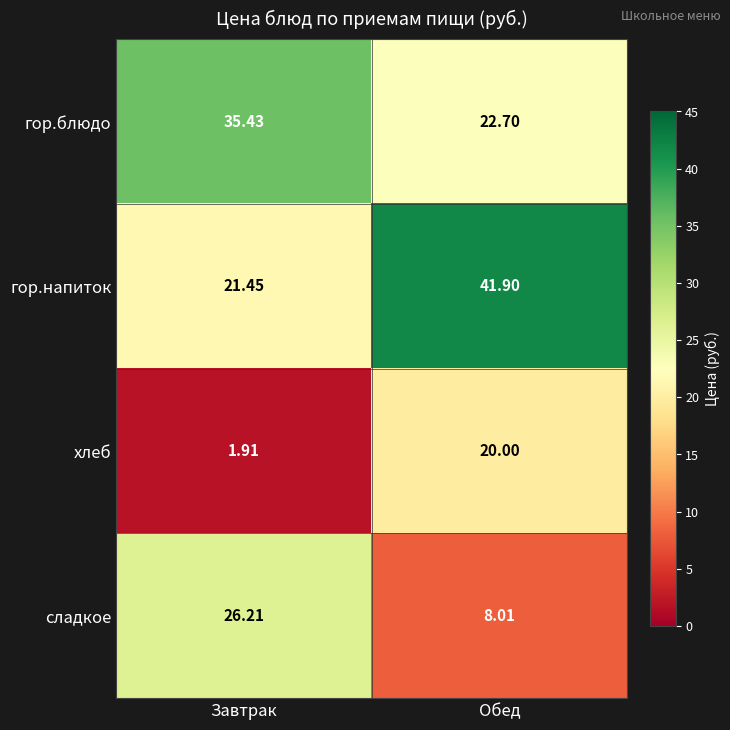

Which series has the largest total across all categories?

гор.напиток